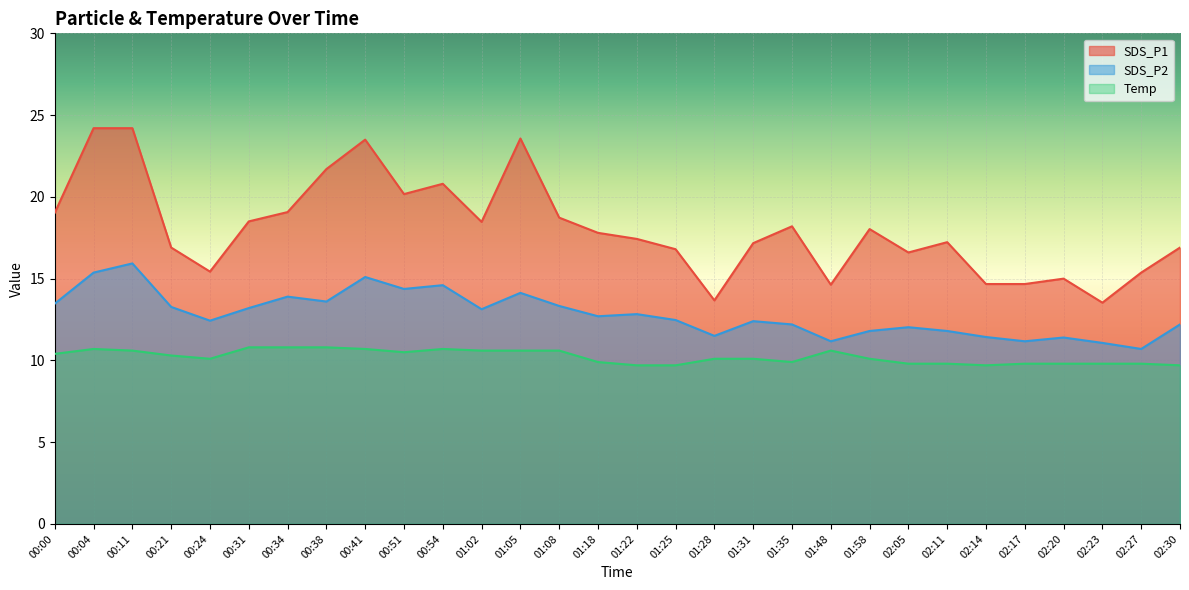

What is the spread (max minus min) of values at 01:05?

13.0